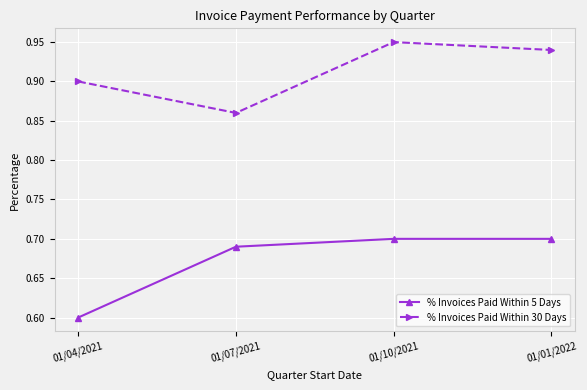

Does the chart have visible grid lines?

Yes